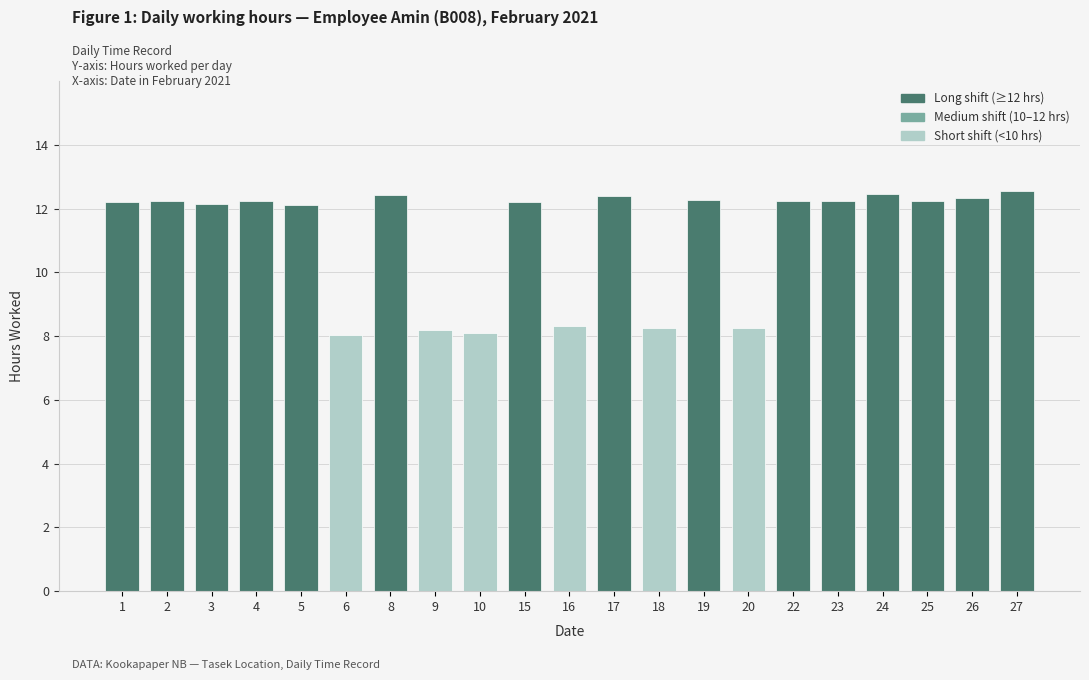

What is the difference between the values at 26 and 9?

4.1